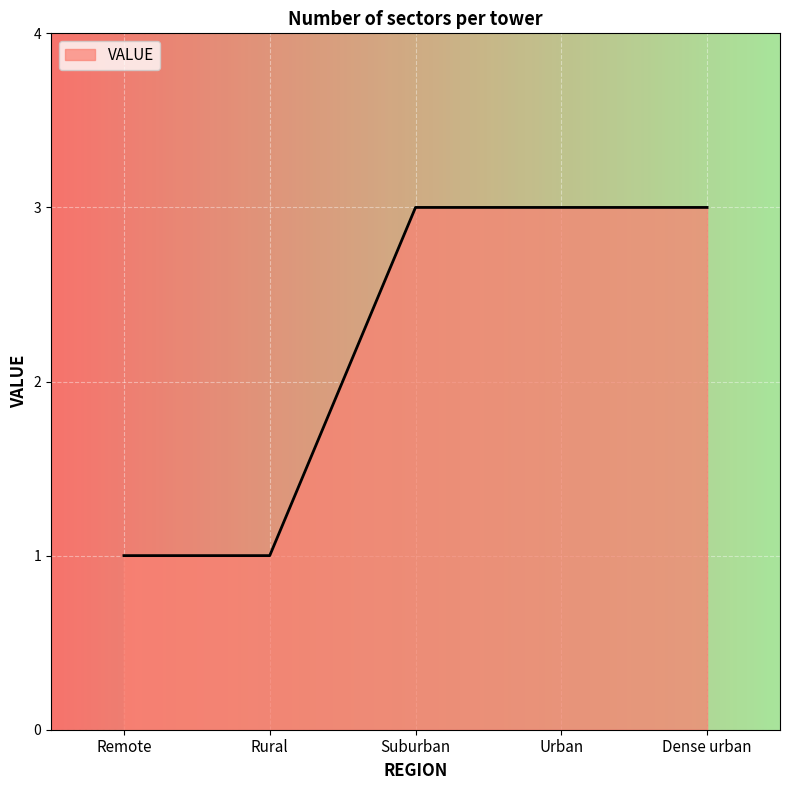

Read the value at Rural.

1